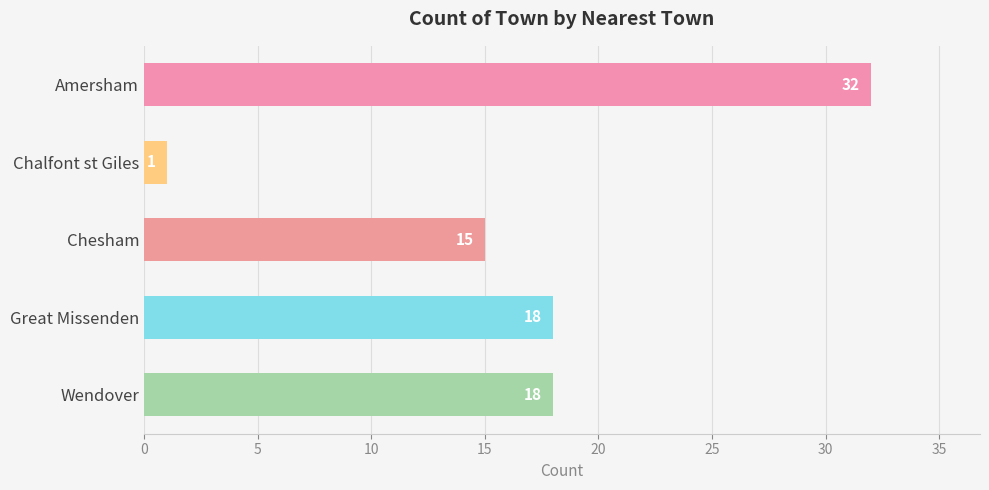

Where is the data nearest to the value 16?

Chesham